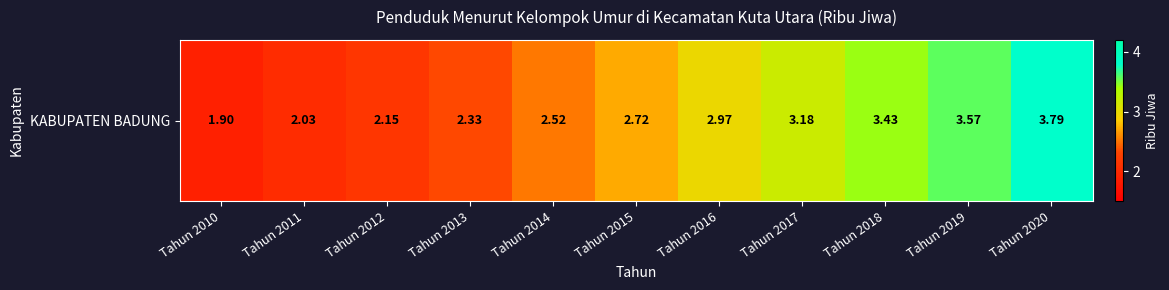

What is the smallest value displayed?

1.9